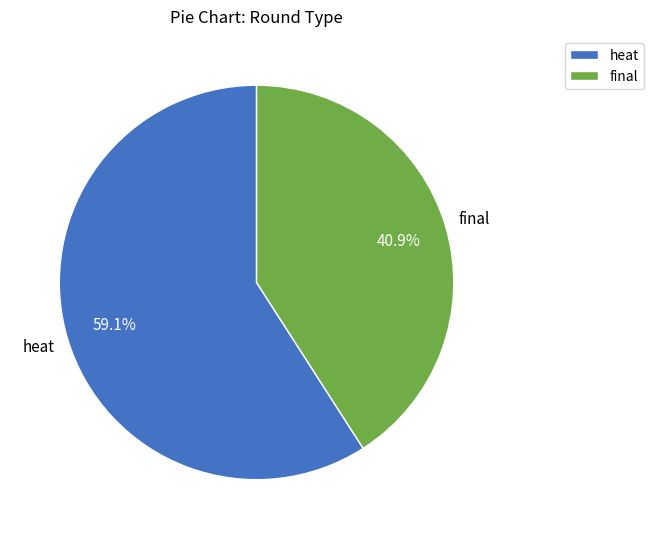

The heat slice represents 59% of the pie. True or false?

True